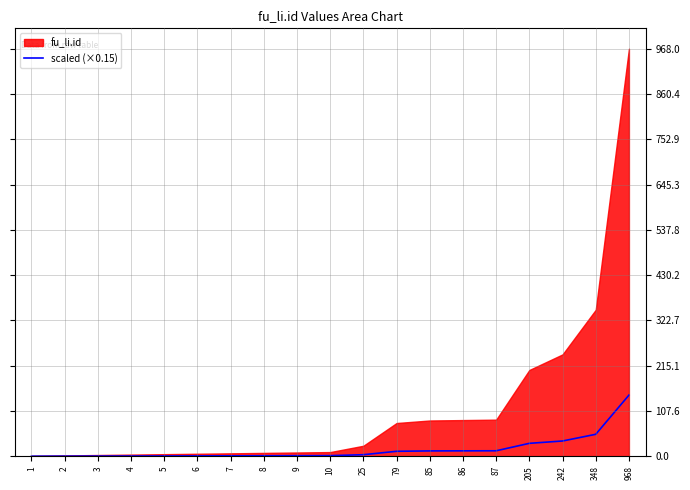

Is it true that scaled (×0.15) equals 30.8 at 205?

True